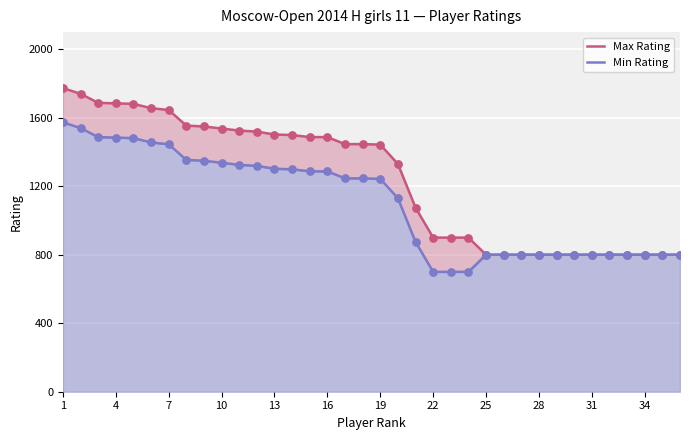

At which category is the sum across all series the highest?

1